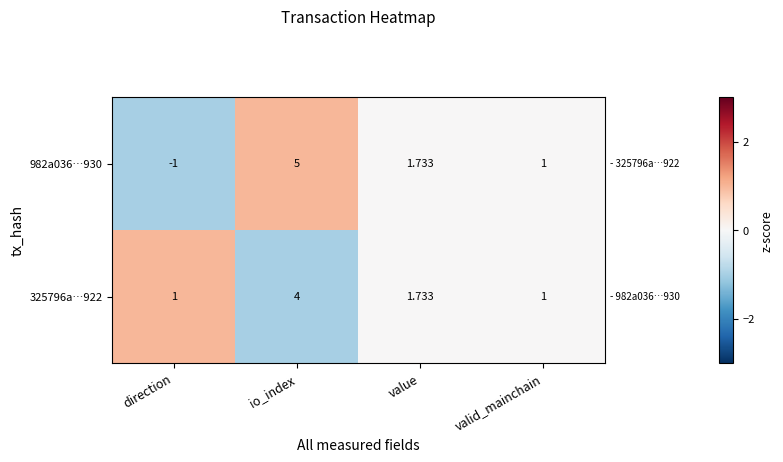

At which category is the sum across all series the highest?

io_index